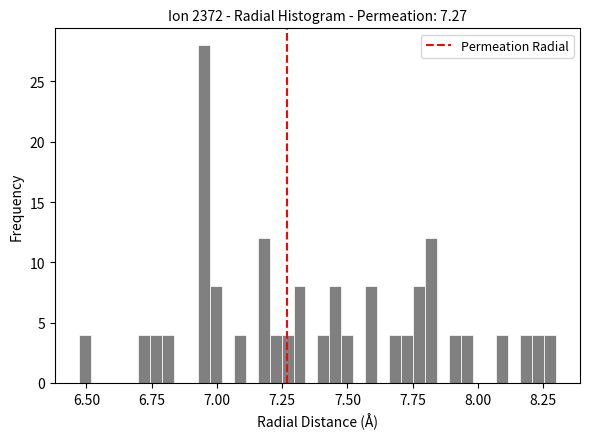

Read against the x-axis, roughly where is the centre of the tallest bar?

6.95